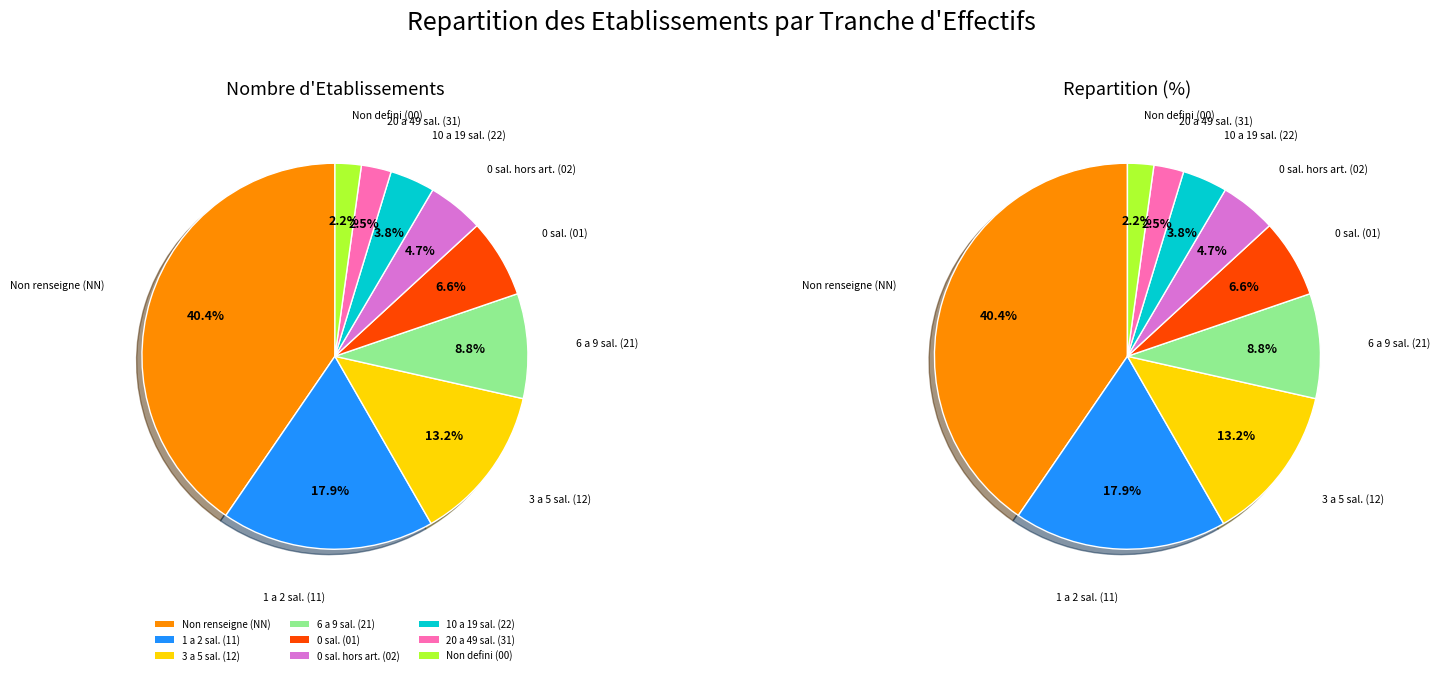

Which has a higher value, NN or 00?

NN